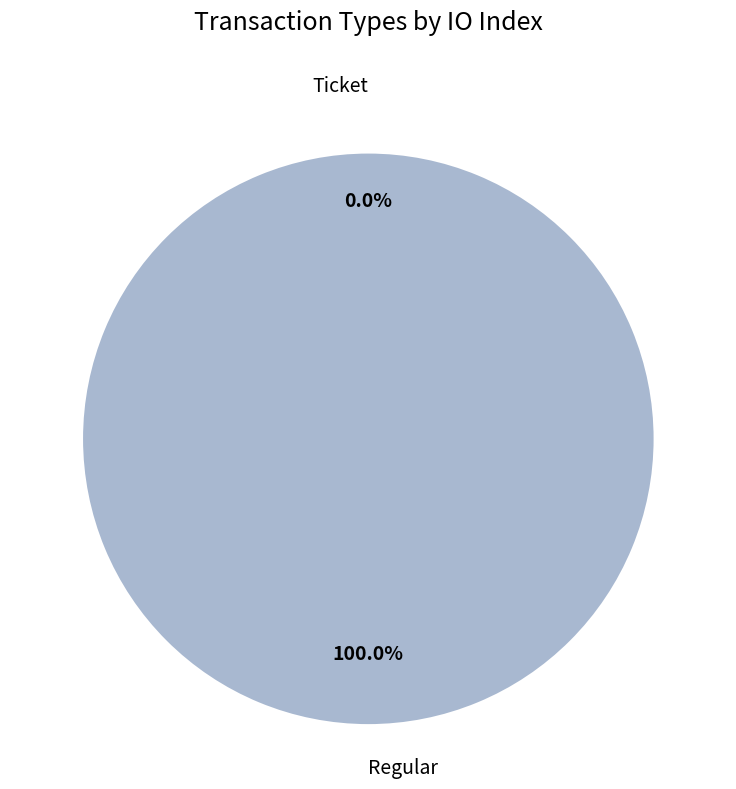

Between Regular and Ticket, which is larger?

Regular